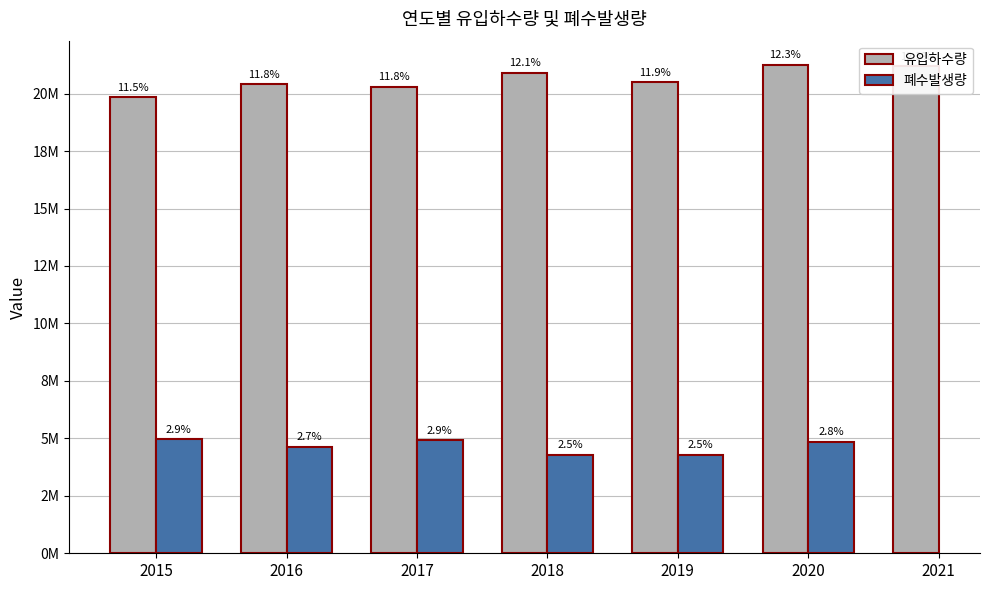

Between 2019 and 2021, which series saw the biggest shift?

유입하수량